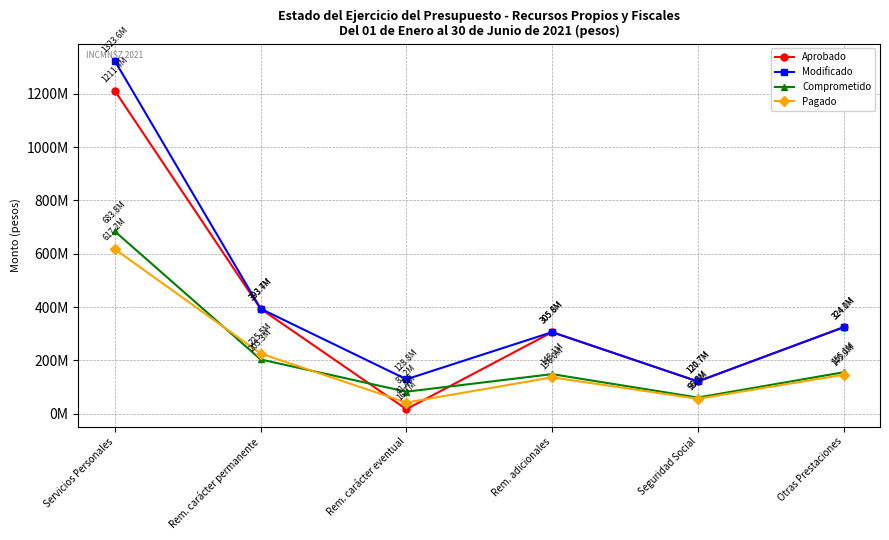

At which label does Pagado first exceed 145850793?

Servicios Personales